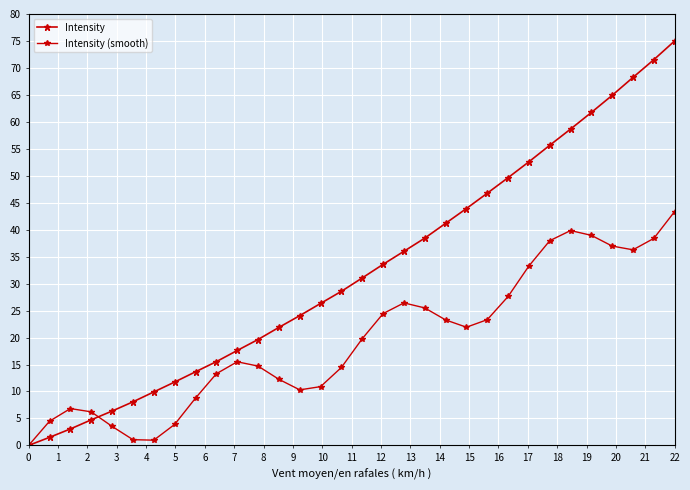

Does the chart display data point markers on the line(s)?

Yes